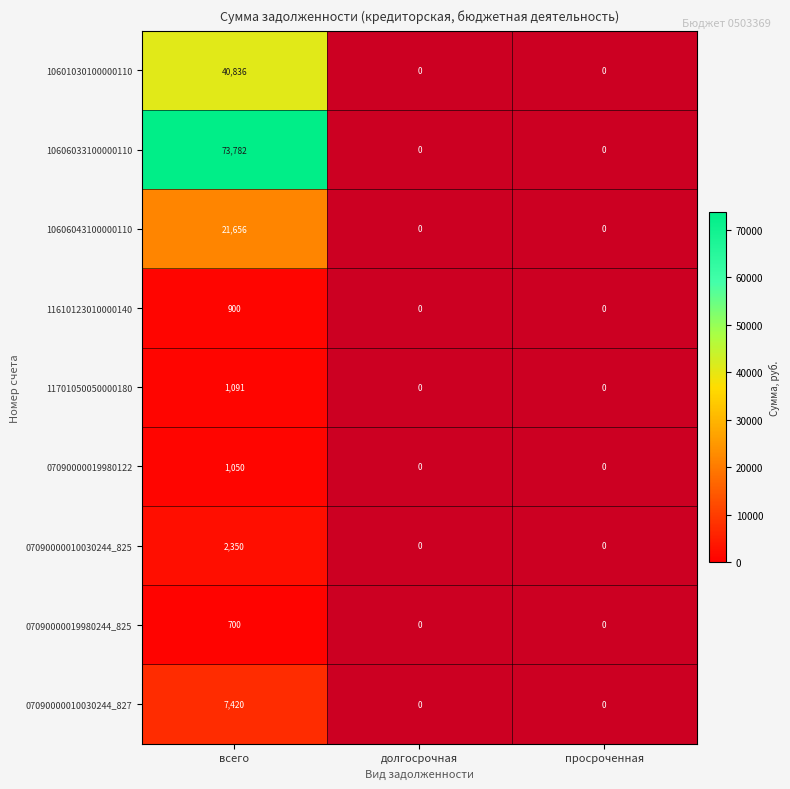

At which category does the chart reach its peak across all series?

всего